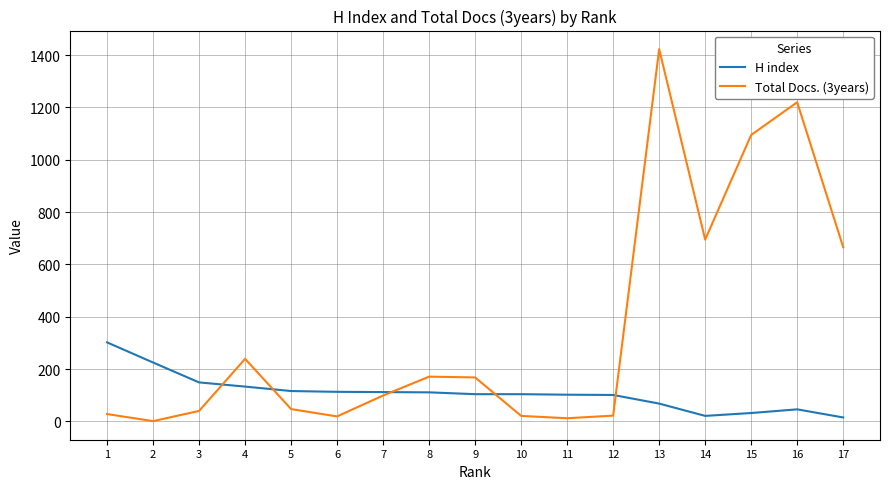

Where is H index nearest to the value 158?

3